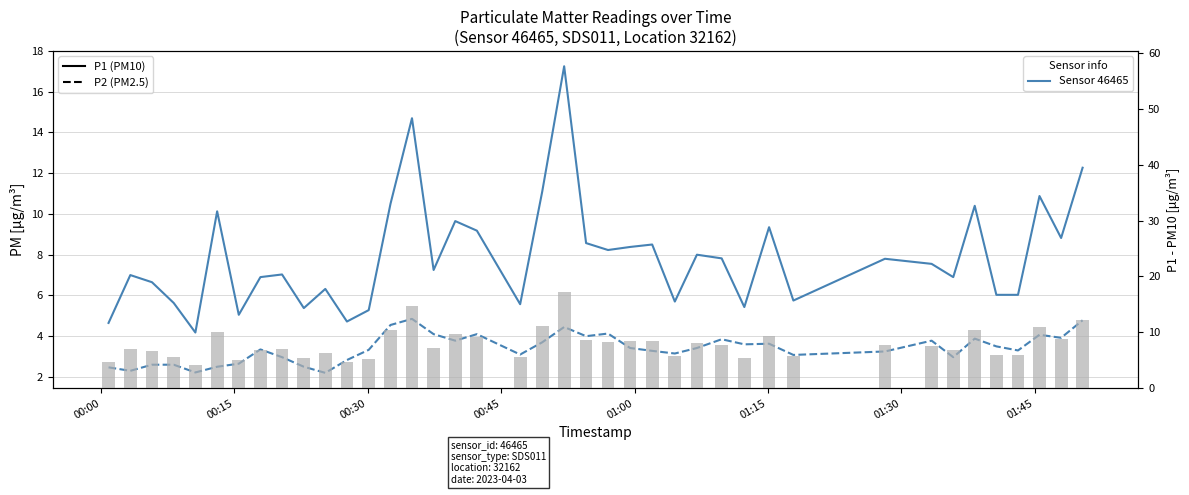

Which series has the largest range (max minus min)?

P1 (PM10)